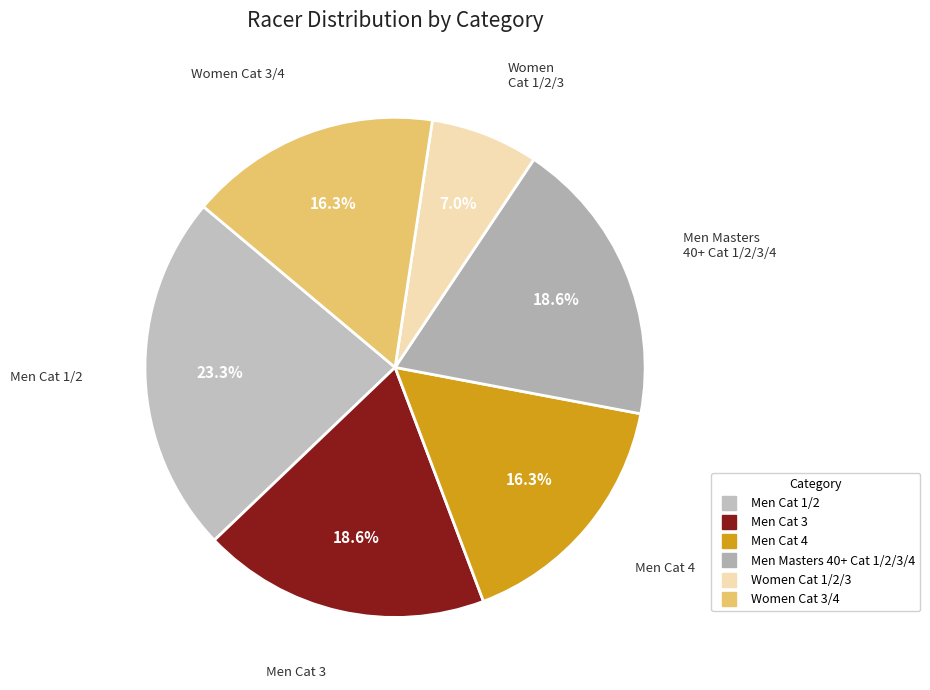

To the nearest percent, what is the difference between the largest and smallest slice percentages?

16%